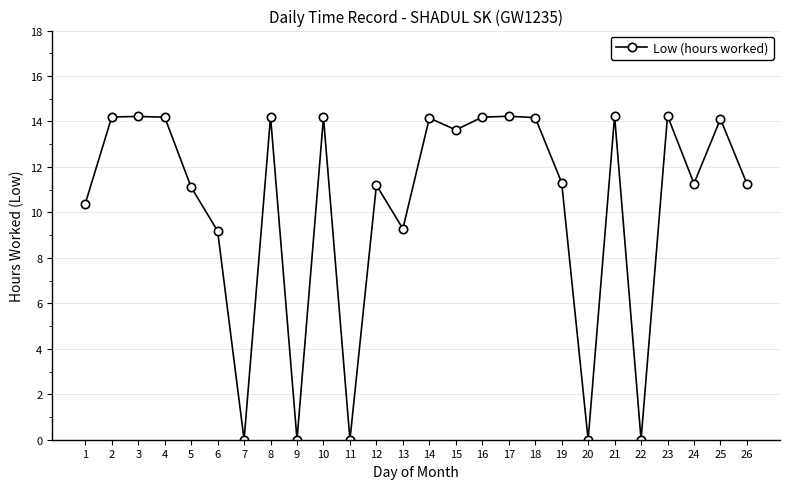

How many categories are shown in the chart?

26